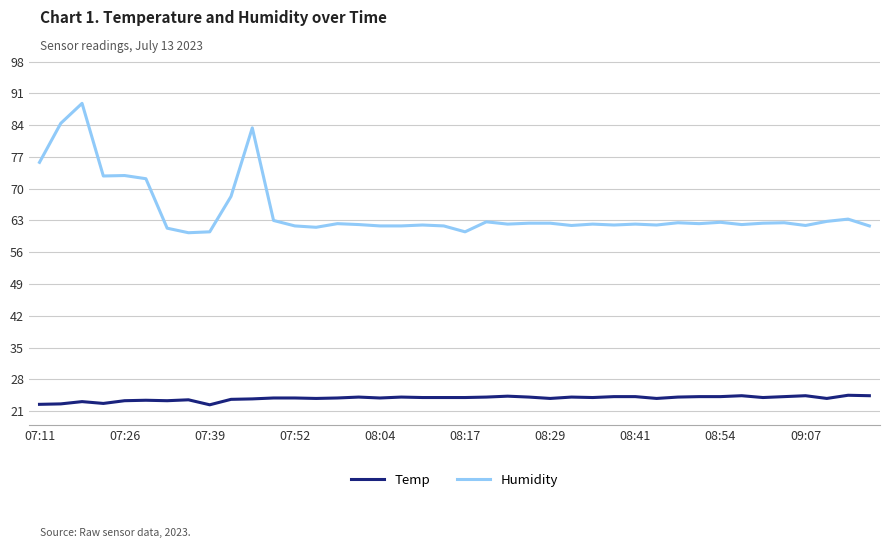

True or false: Humidity and Temp cross at least once.

False